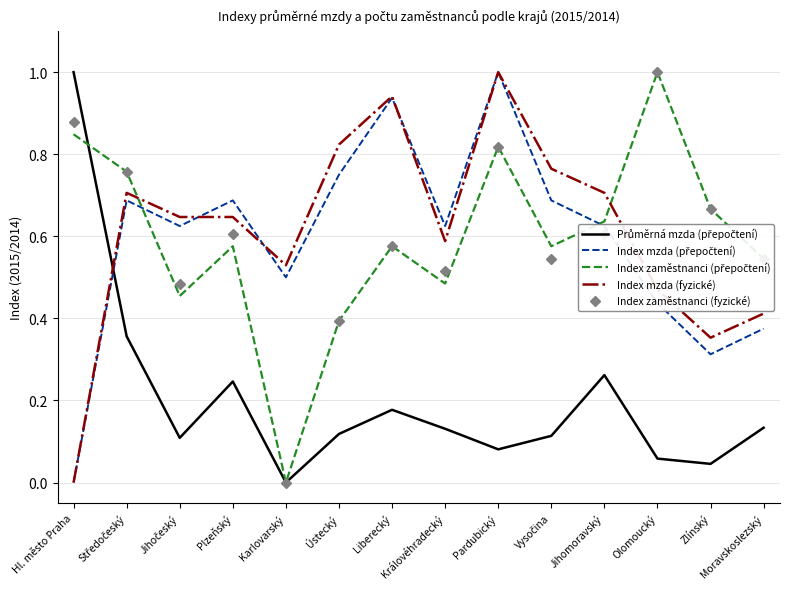

What is the total value across all series at Ústecký?

2.5